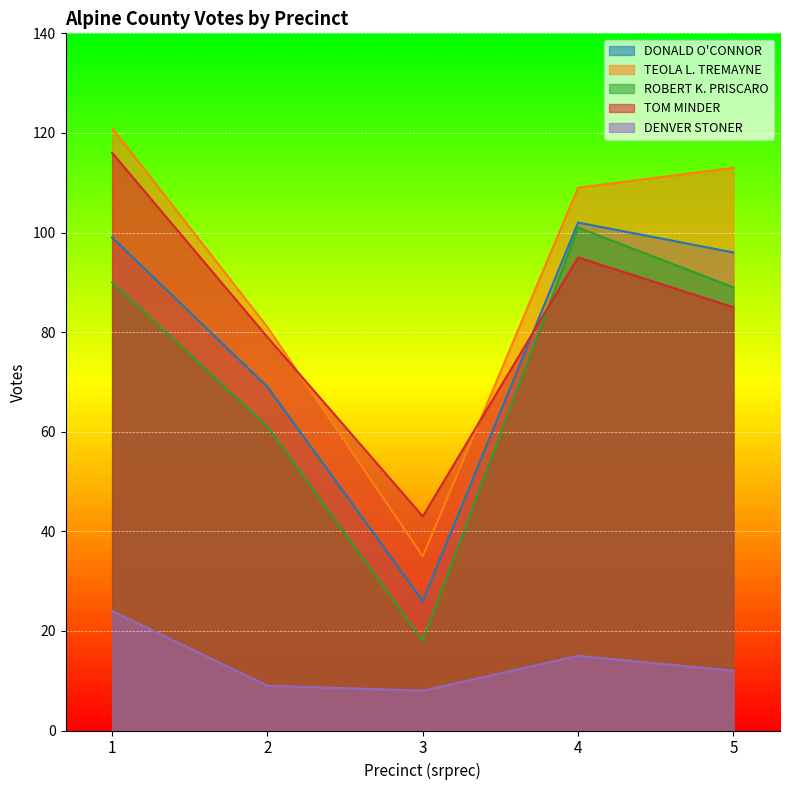

What are all the series names shown in the legend?

DONALD O'CONNOR, TEOLA L. TREMAYNE, ROBERT K. PRISCARO, TOM MINDER, DENVER STONER